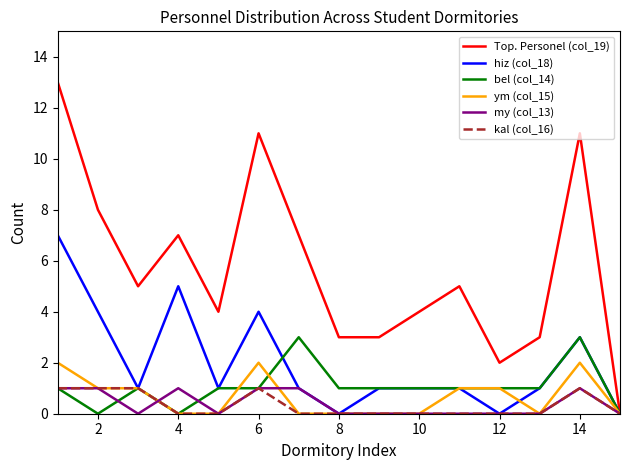

Which series has the largest range (max minus min)?

Top. Personel (col_19)